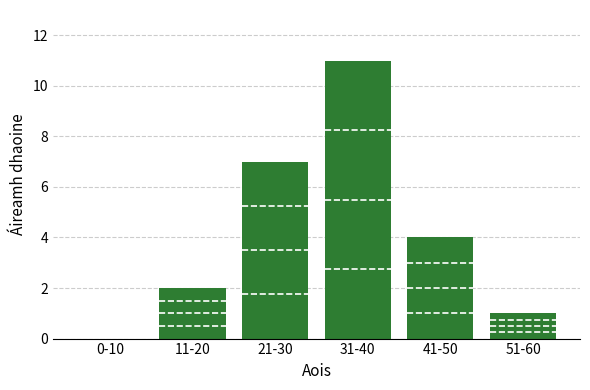

Reading left to right, transcribe all the data shown in this chart.

0-10=0	11-20=2	21-30=7	31-40=11	41-50=4	51-60=1